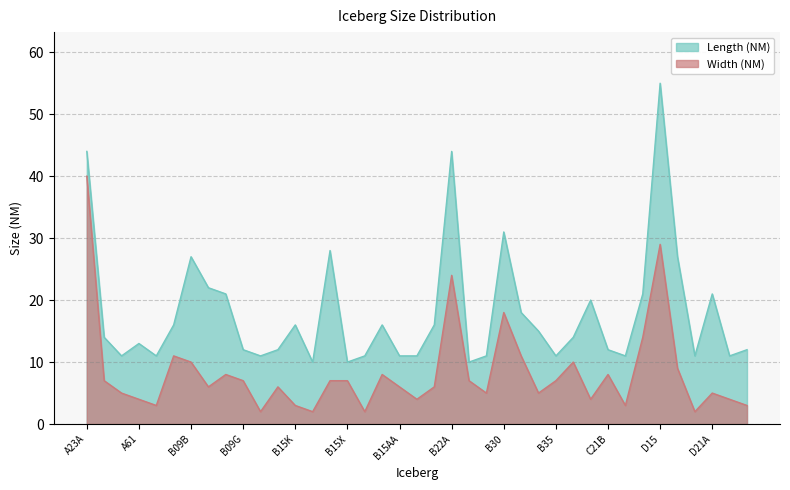

What is the total value across all series at C28B?

35